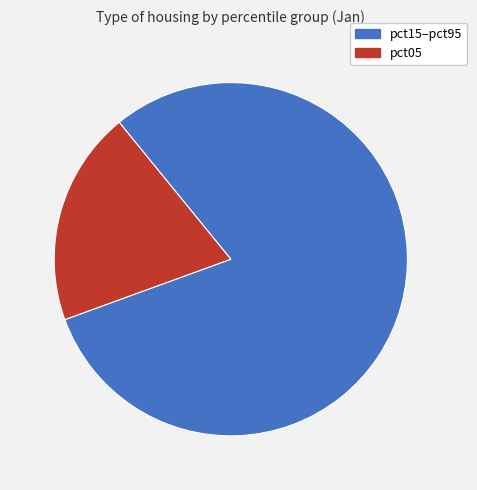

The pct15–pct95 slice represents 90% of the pie. True or false?

False